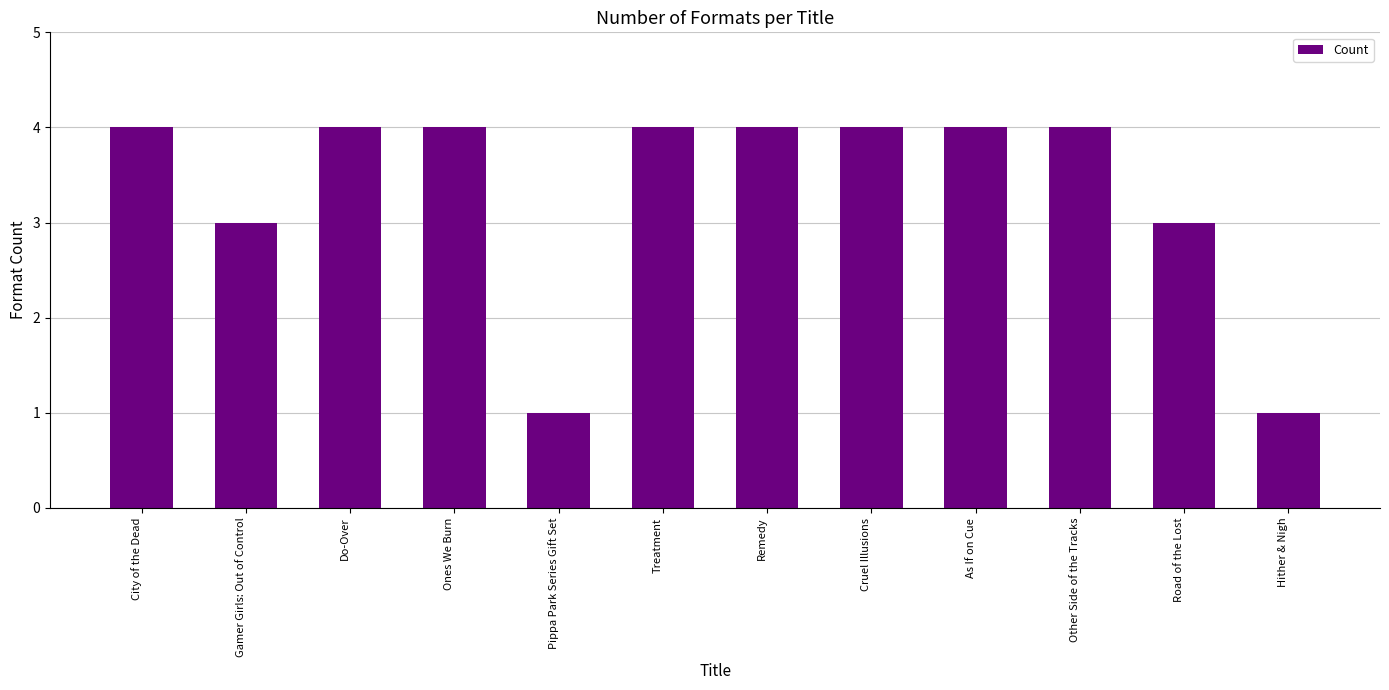

Reading right to left, transcribe all the data shown in this chart.

Hither & Nigh=1	Road of the Lost=3	Other Side of the Tracks=4	As If on Cue=4	Cruel Illusions=4	Remedy=4	Treatment=4	Pippa Park Series Gift Set=1	Ones We Burn=4	Do-Over=4	Gamer Girls: Out of Control=3	City of the Dead=4